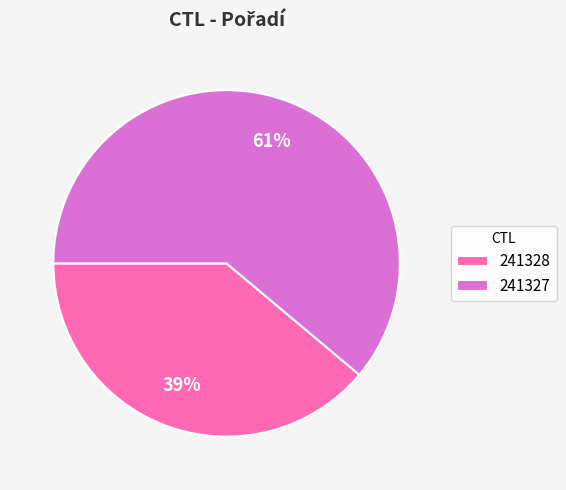

To the nearest percent, what is the combined percentage of 241327 and 241328?

100%